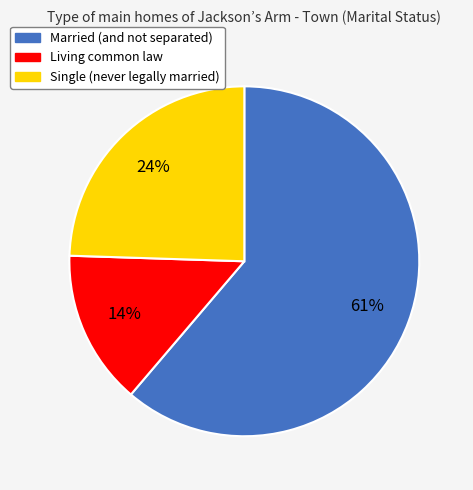

Which slice is the largest?

Married (and not separated)